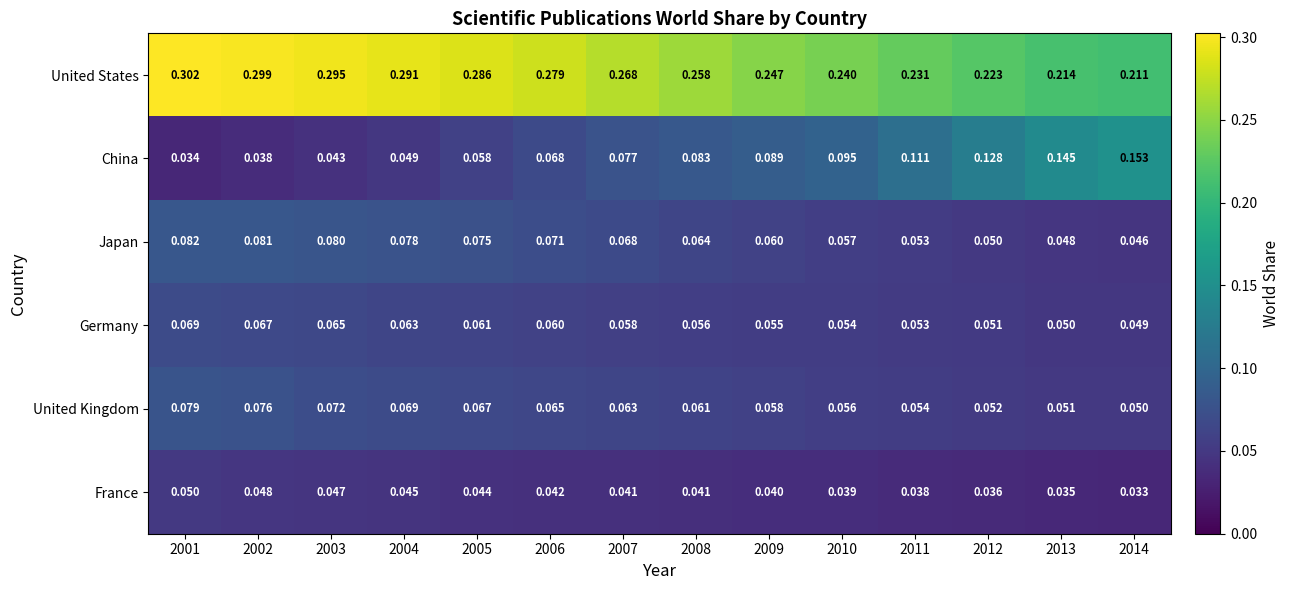

What is the total value across all series at 2008?

0.6